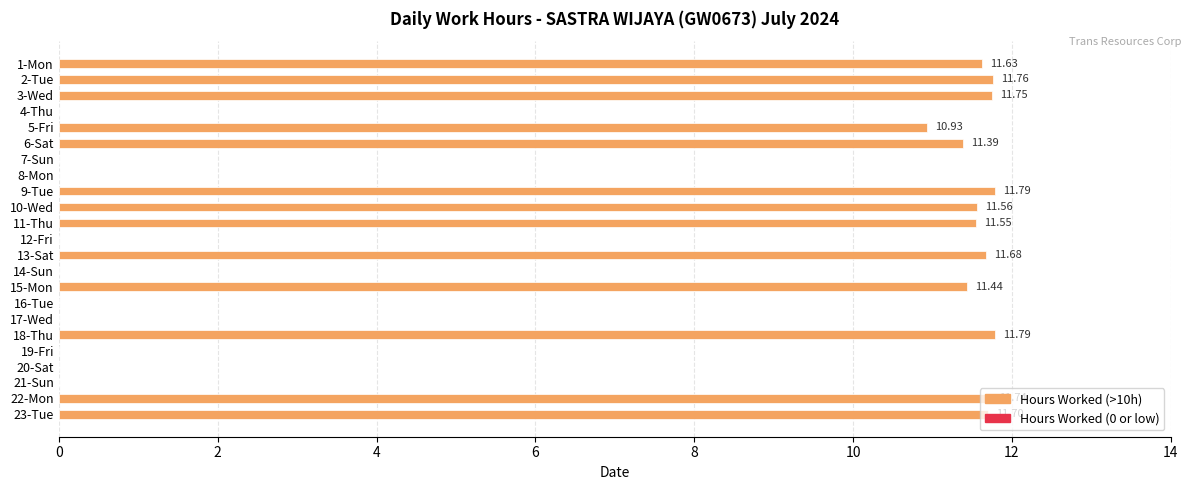

Which has a higher value, 10-Wed or 2-Tue?

2-Tue